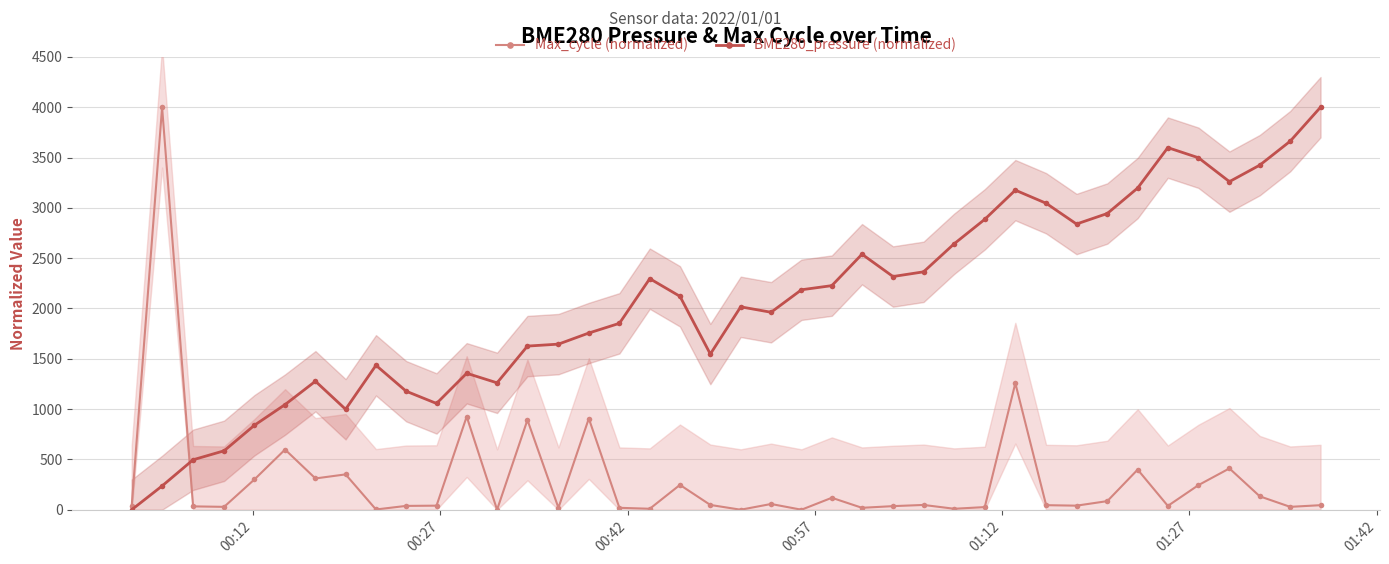

How many data points in Max_cycle (normalized) are less than 45?

19